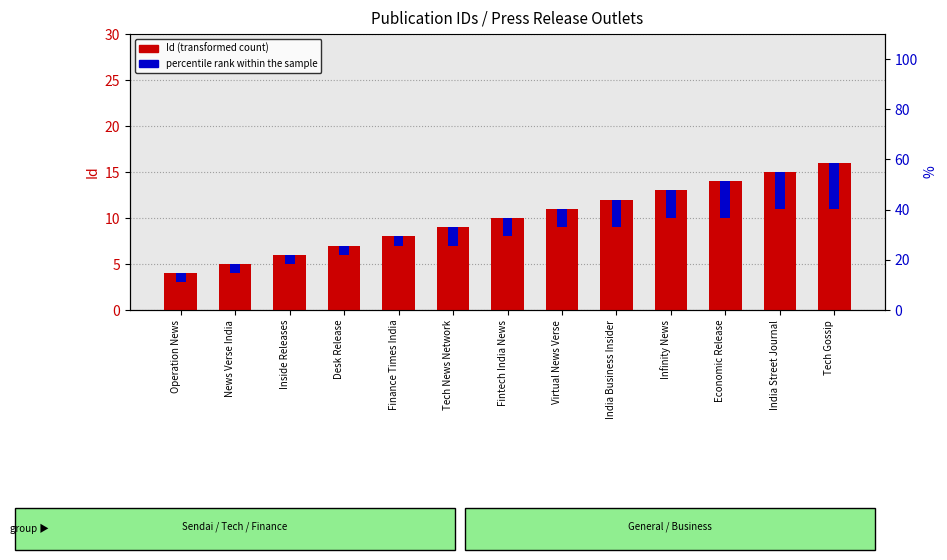

Which series has the largest total across all categories?

Id (transformed count)